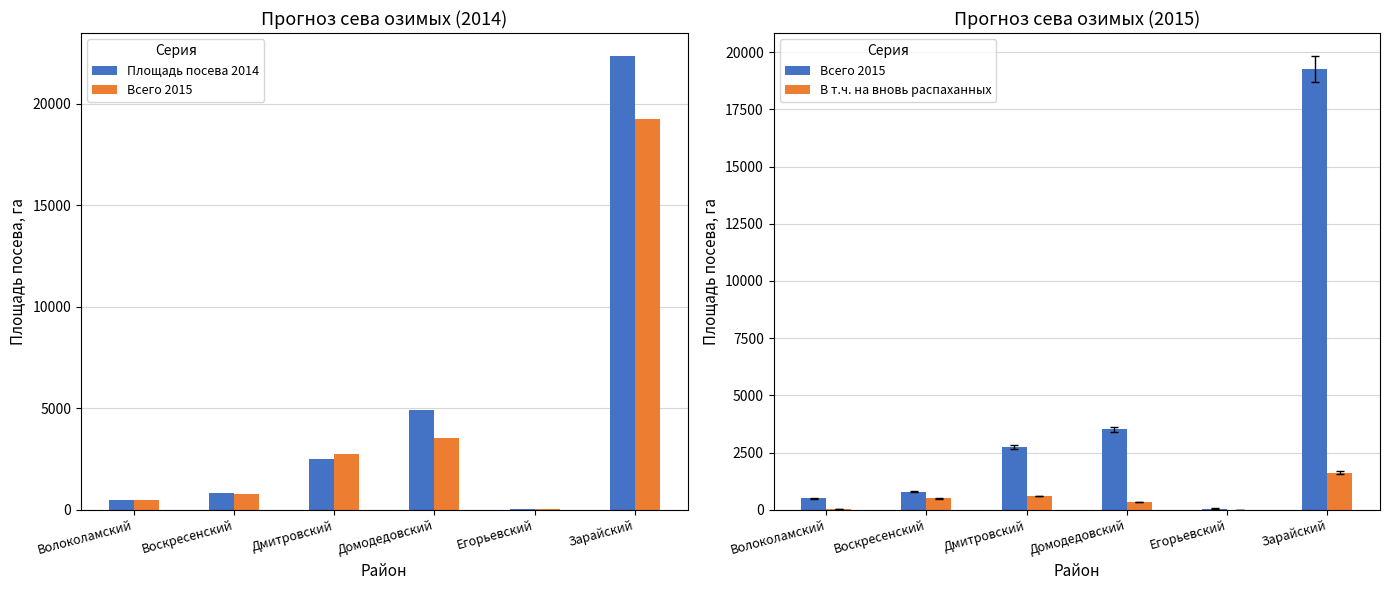

True or false: Площадь посева 2014 has a value of 10 at Егорьевский.

False